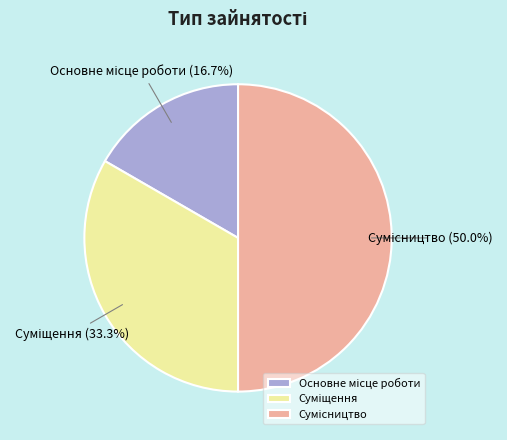

Rank the categories by value from lowest to highest.

Основне місце роботи, Суміщення, Сумісництво